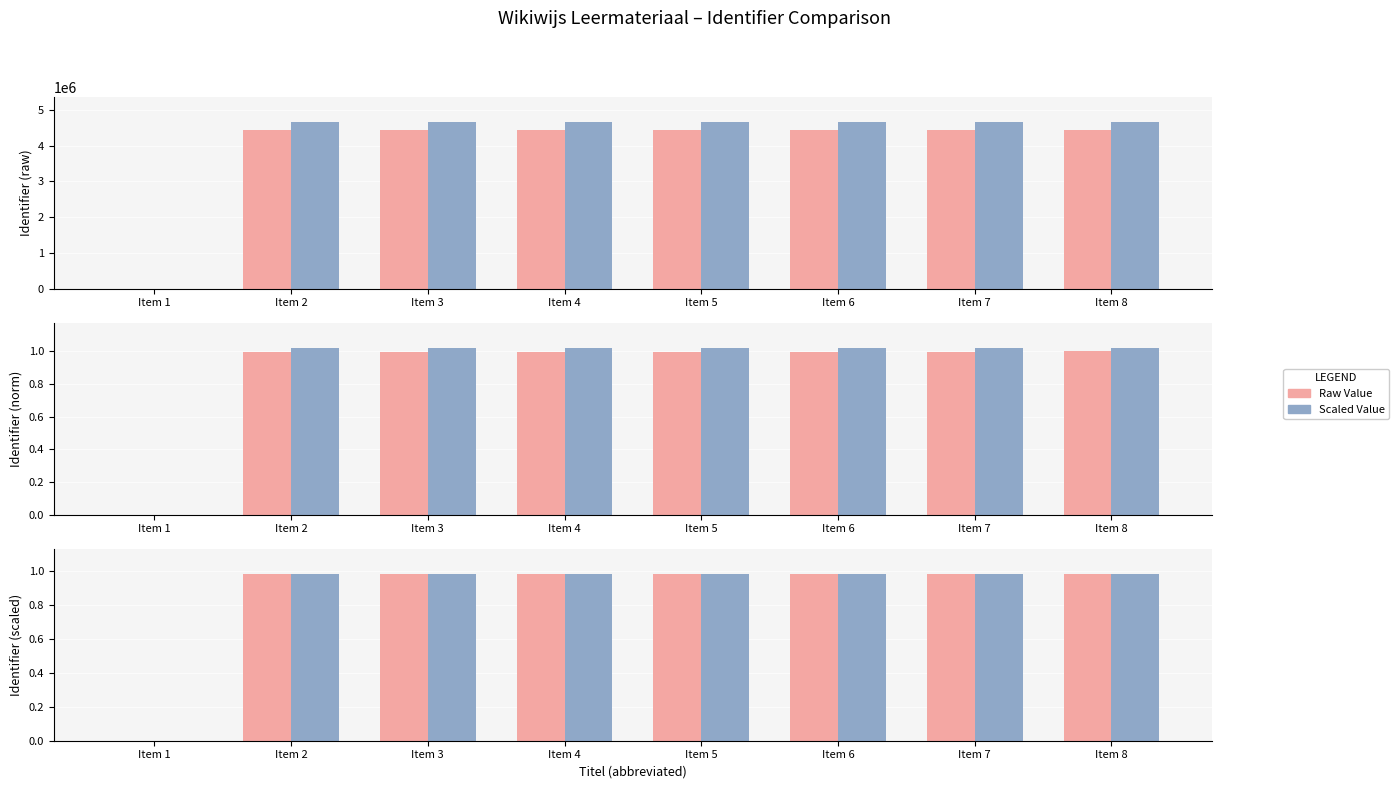

How many distinct data groups are displayed?

2